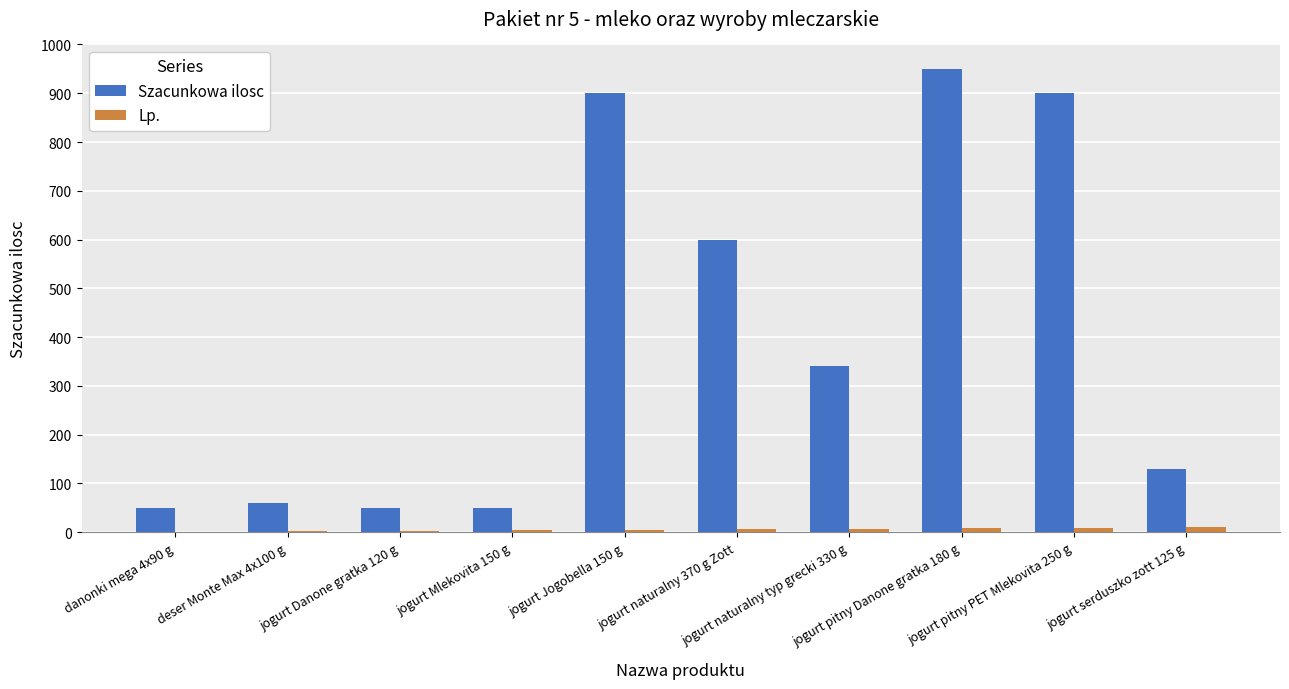

What is the greatest value displayed?

950